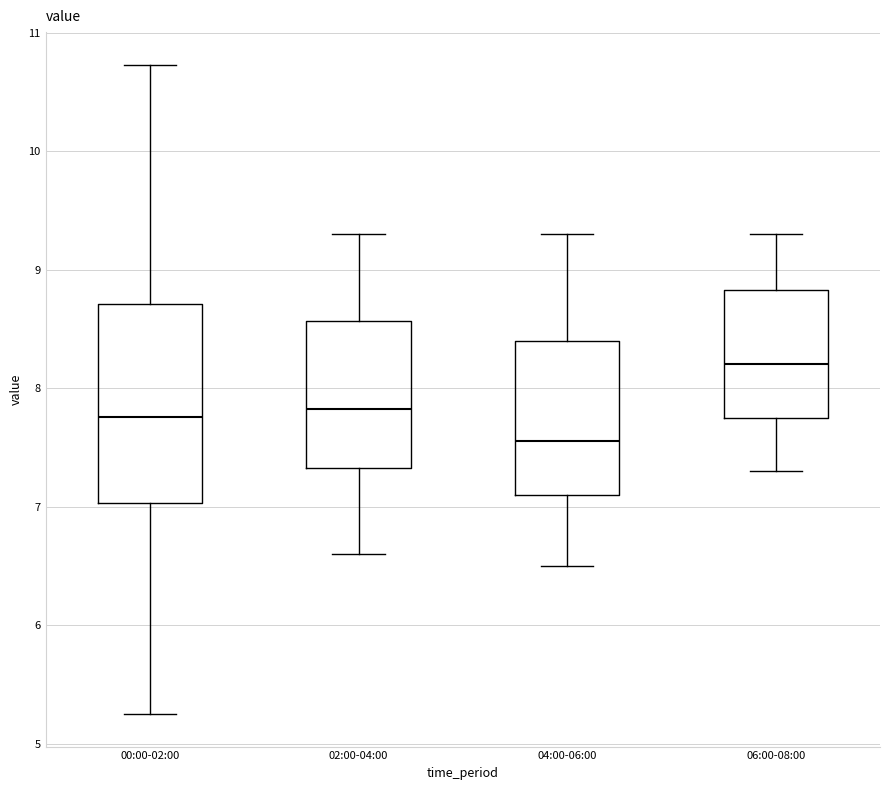

Reading left to right, read every box against the y-axis: the position of its median line, the range the box covers, and the ends of its whiskers. The values are not printed on the chart, so give them approximately, as read against the axis.

00:00-02:00: median 7.8, box 7.0 to 8.7, whiskers 5.3 to 10.7
02:00-04:00: median 7.8, box 7.3 to 8.6, whiskers 6.6 to 9.3
04:00-06:00: median 7.6, box 7.1 to 8.4, whiskers 6.5 to 9.3
06:00-08:00: median 8.2, box 7.8 to 8.8, whiskers 7.3 to 9.3